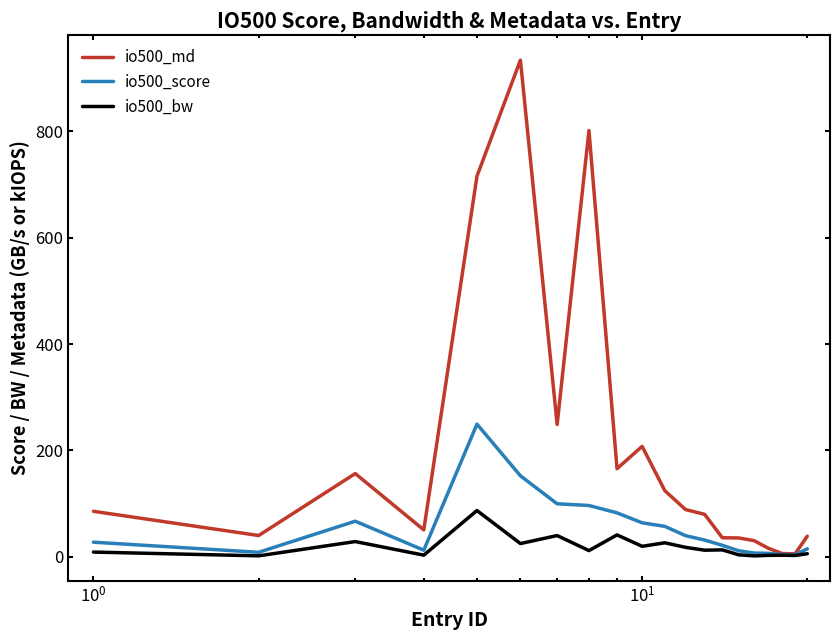

Which series has the largest total across all categories?

io500_md